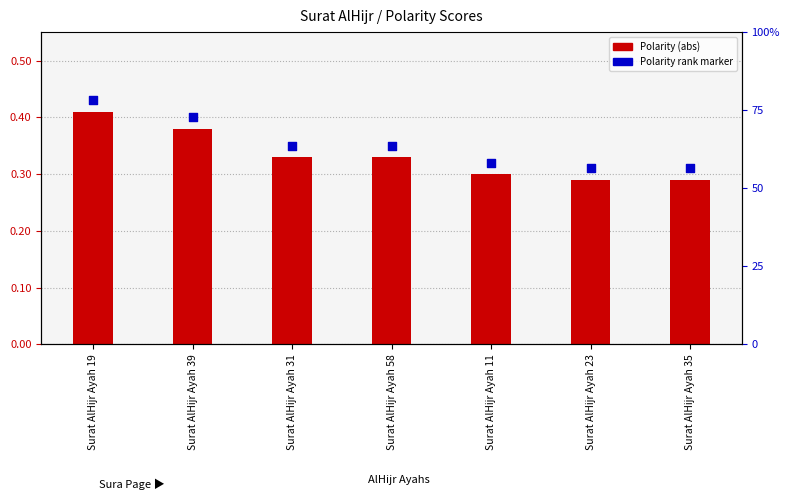

At how many categories does at least one series exceed 0?

7